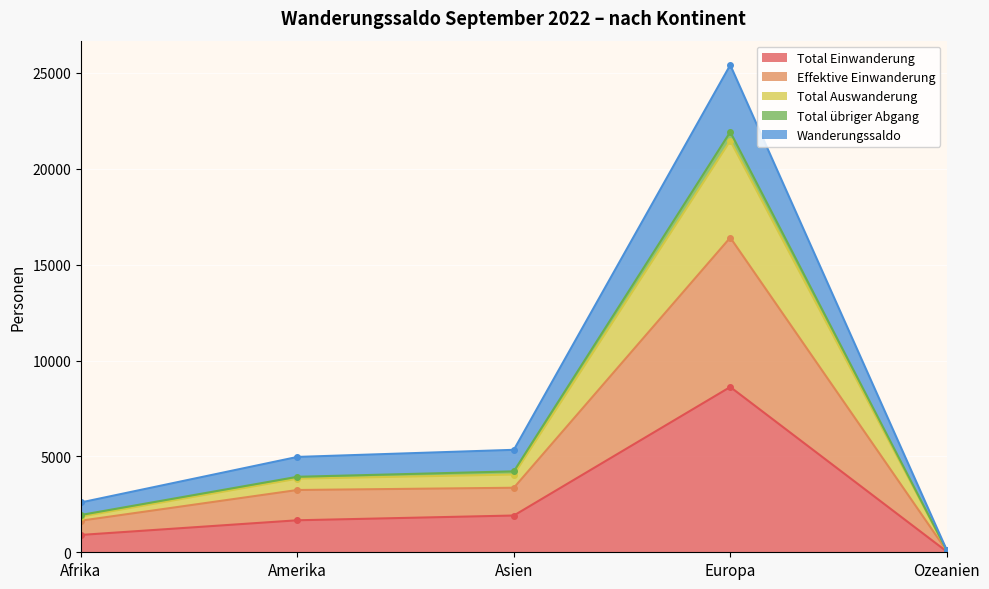

The Total Einwanderung series shows 1669 at Amerika. True or false?

True